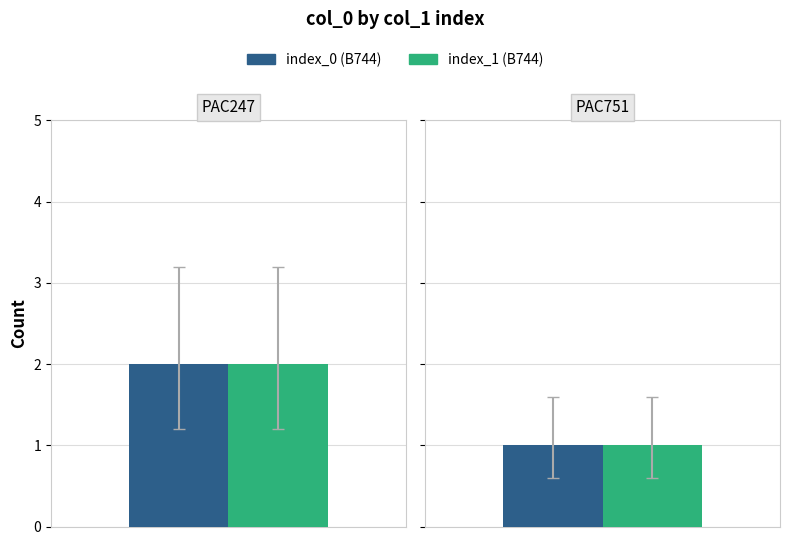

At which label is PAC247 closest to 1?

PAC247